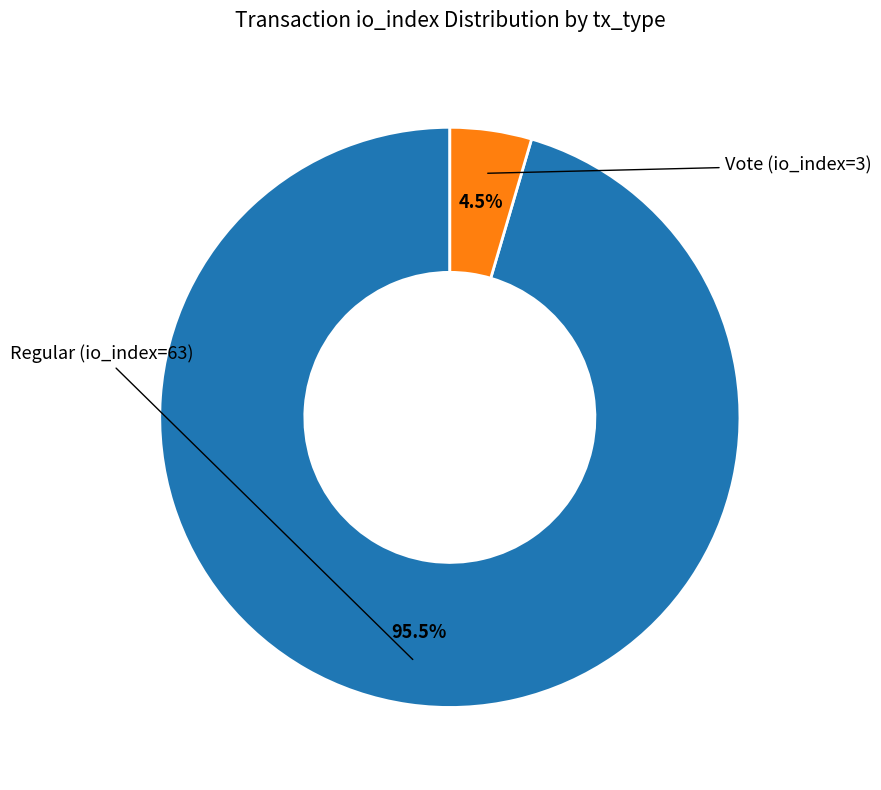

Does any single category account for the majority?

Yes